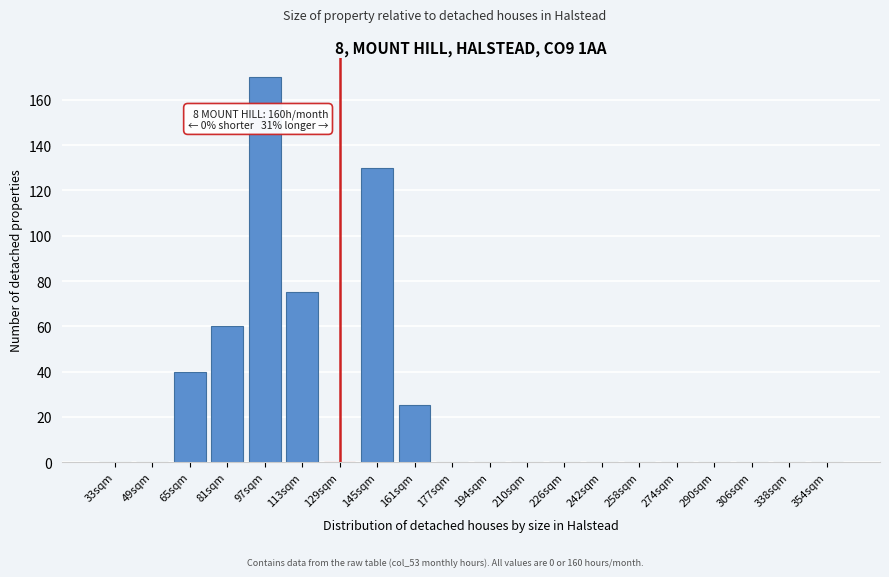

Reading left to right, extract all data points from this chart.

33sqm=0	49sqm=0	65sqm=40	81sqm=60	97sqm=170	113sqm=75	129sqm=0	145sqm=130	161sqm=25	177sqm=0	194sqm=0	210sqm=0	226sqm=0	242sqm=0	258sqm=0	274sqm=0	290sqm=0	306sqm=0	338sqm=0	354sqm=0